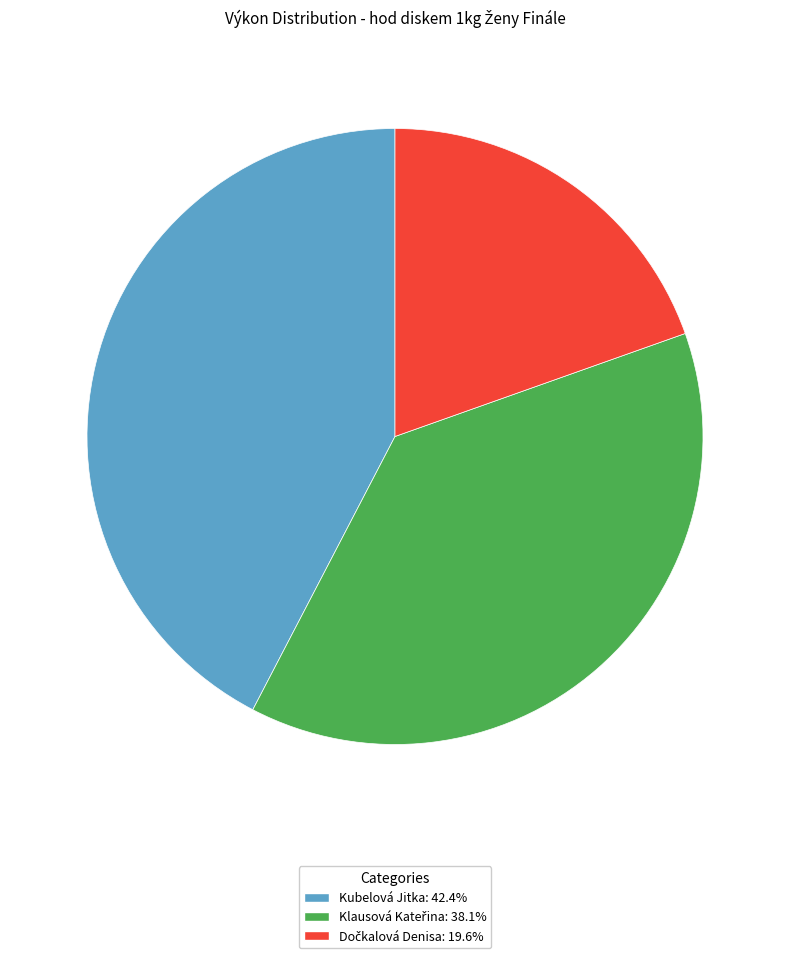

Is there a majority slice in this chart?

No